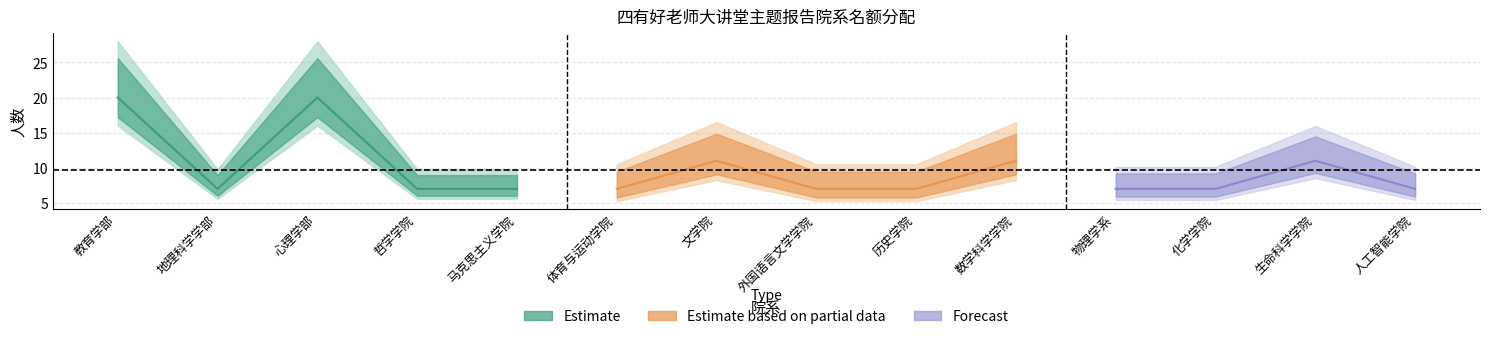

What is the sum of the values at 化学学院 and 外国语言文学学院?

14